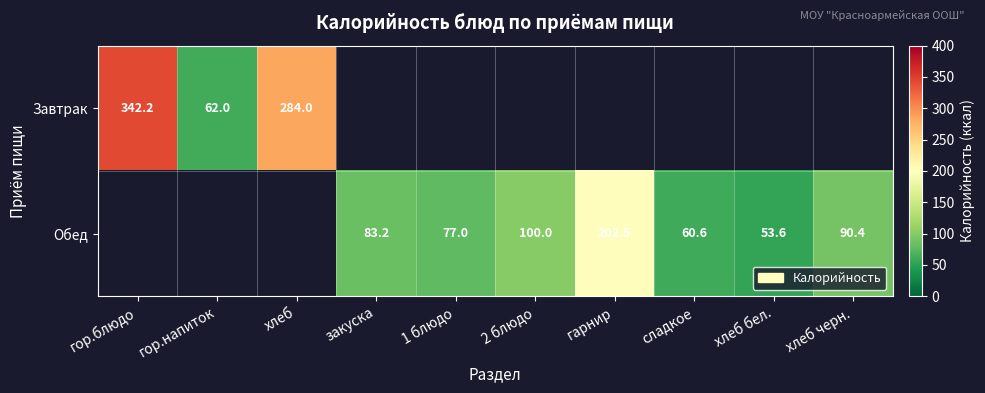

What is the difference between the maximum and minimum values in the Завтрак series?

280.2